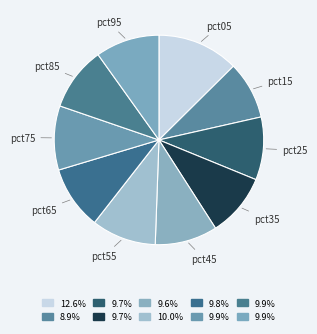

Do pct65 and pct55 together represent more than half of the pie?

No